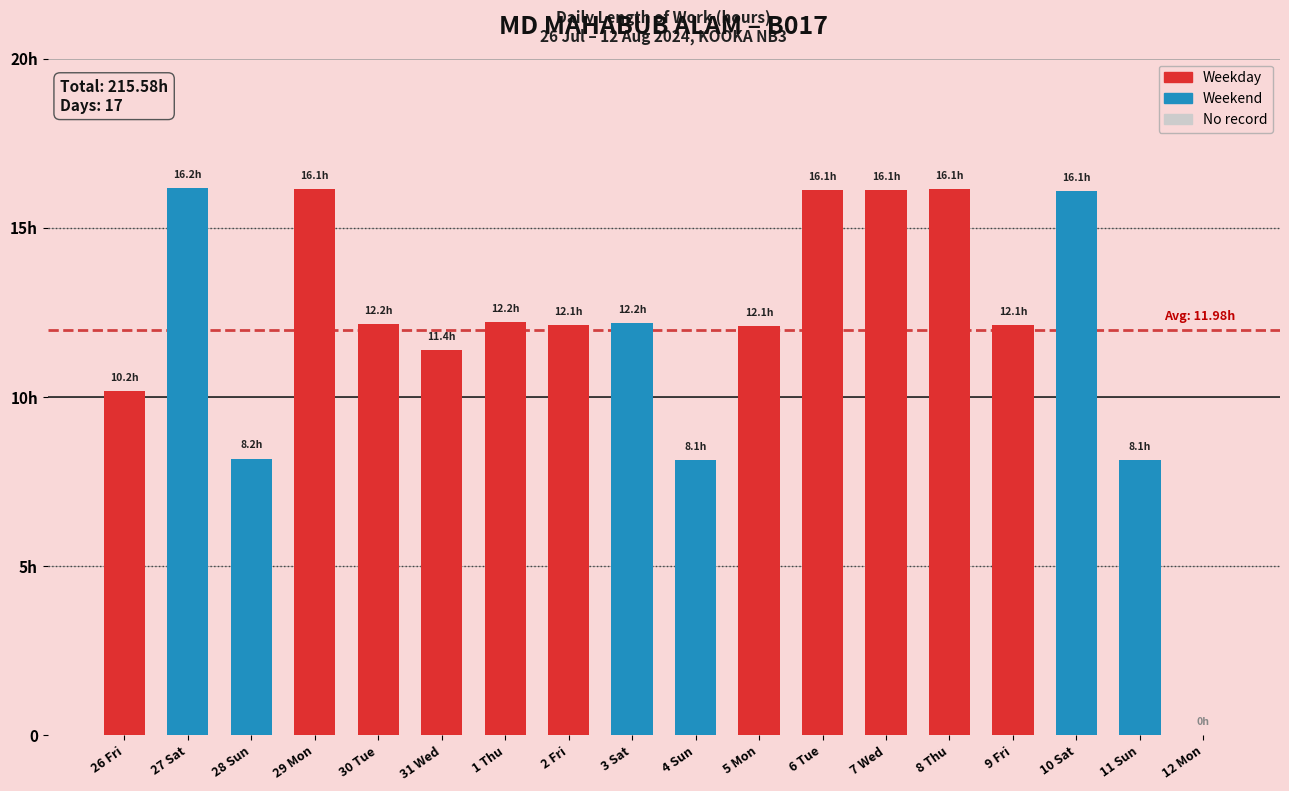

What is the label of the 8th bar from the right?

5 Mon